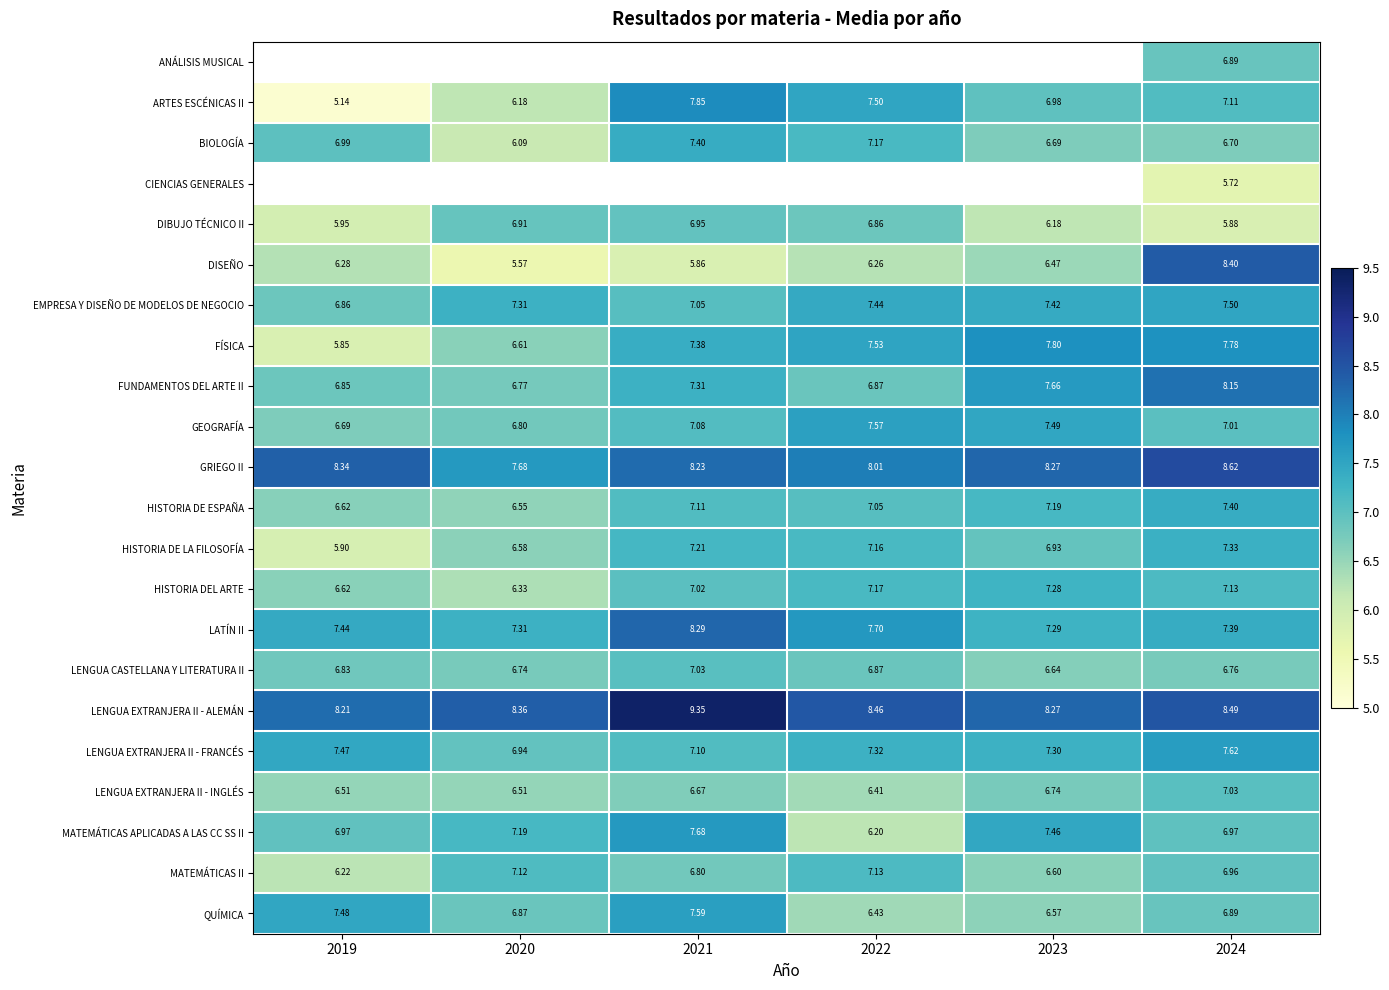

What is the sum of all HISTORIA DEL ARTE values?

41.5